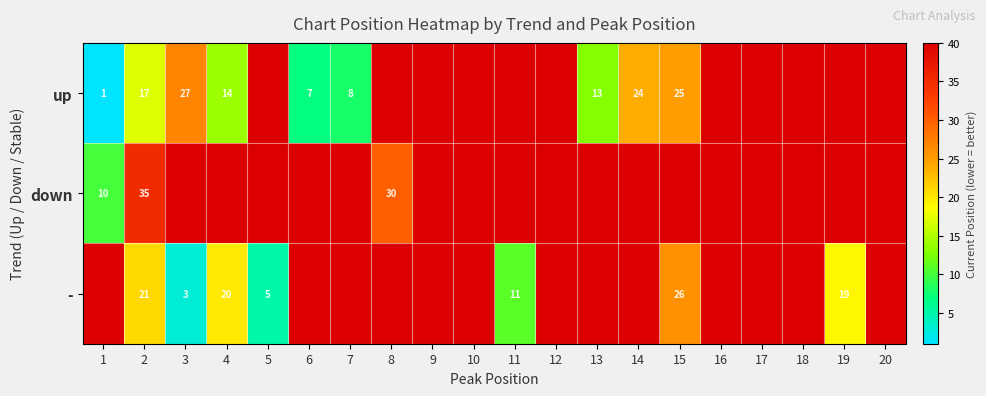

What is the greatest value displayed?

55